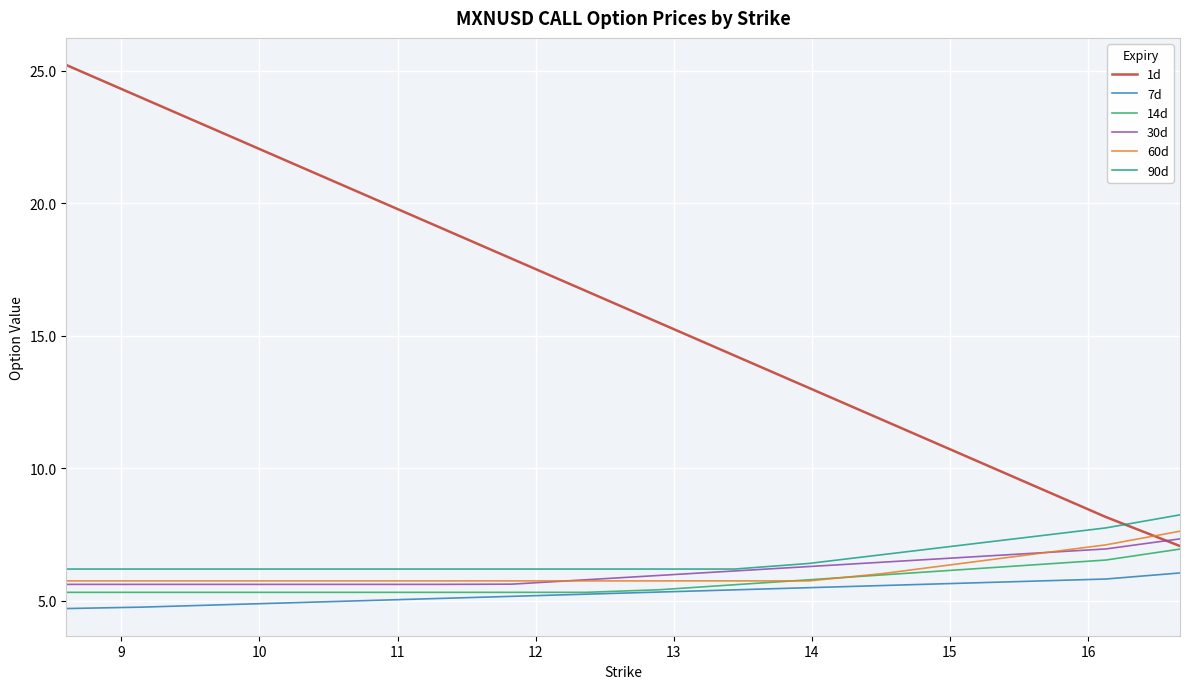

How many lines are shown in the chart?

6